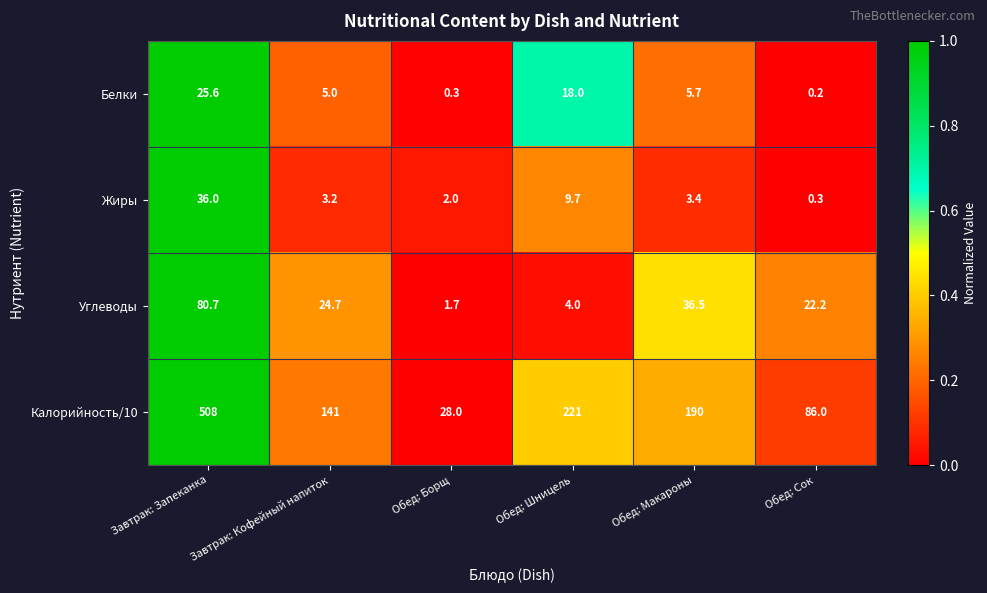

What is the difference between the highest and lowest values at Обед: Макароны?

186.6